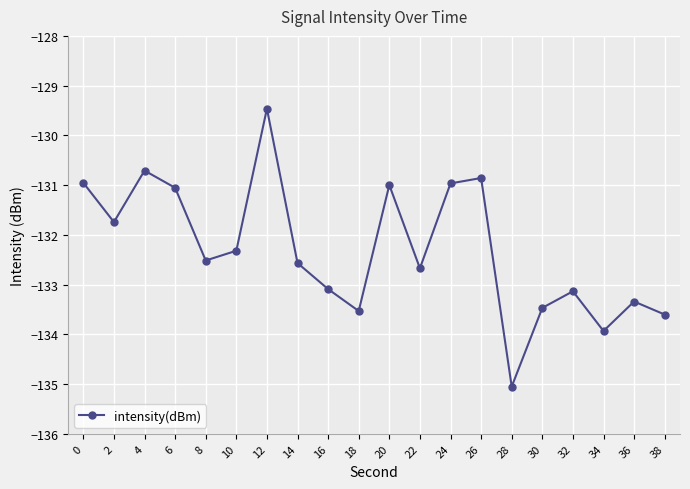

How many values exceed -132?

8